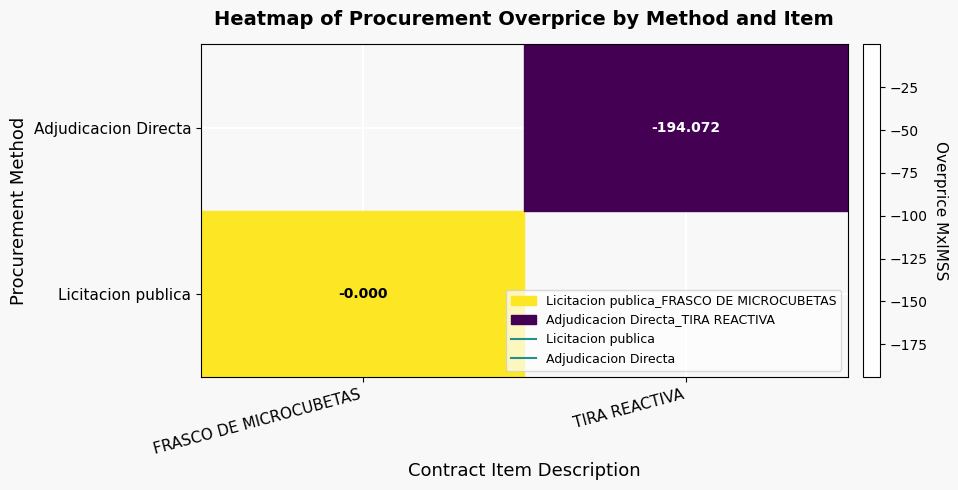

What is the smallest value displayed?

-194.1